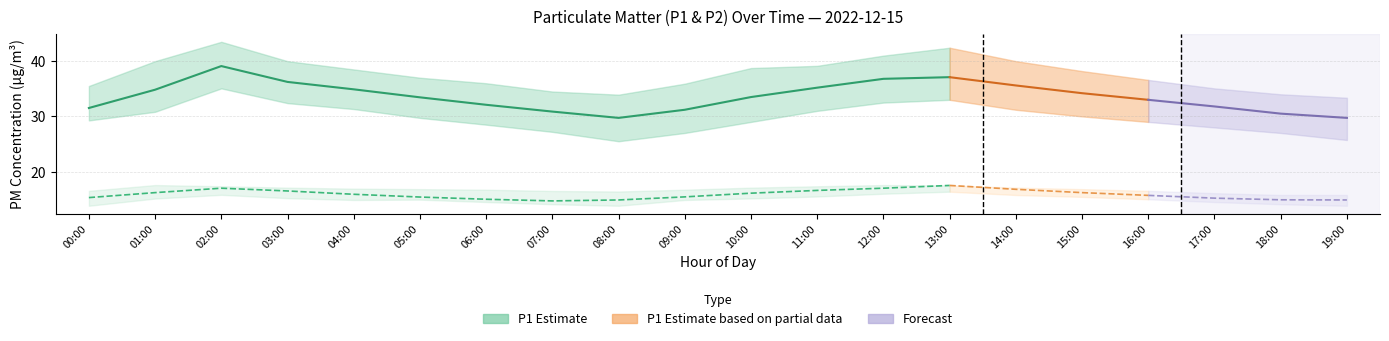

True or false: P2 and P2_upper intersect in this chart.

False